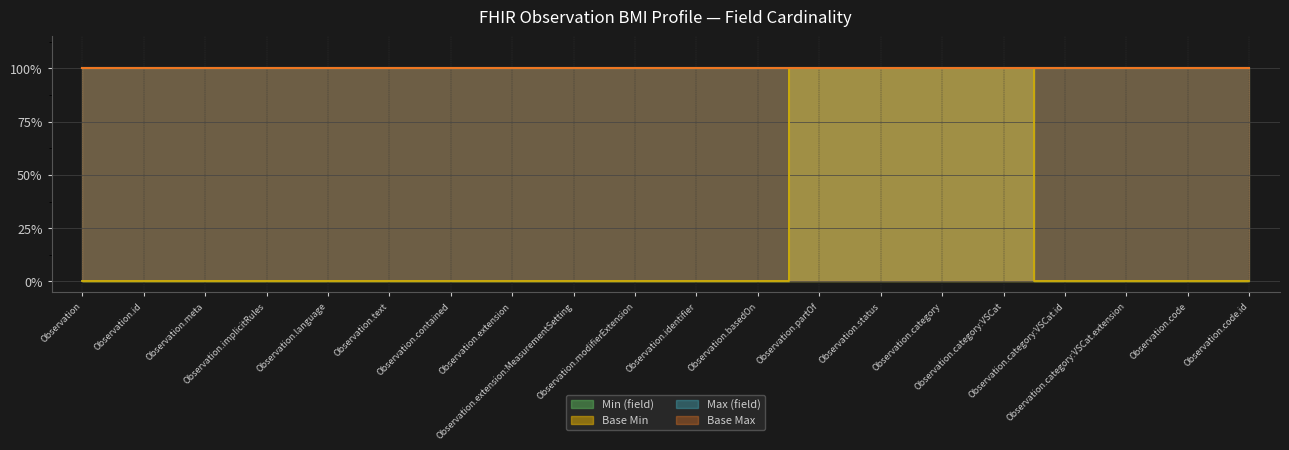

How many Base Min values are between 0 and 1?

20